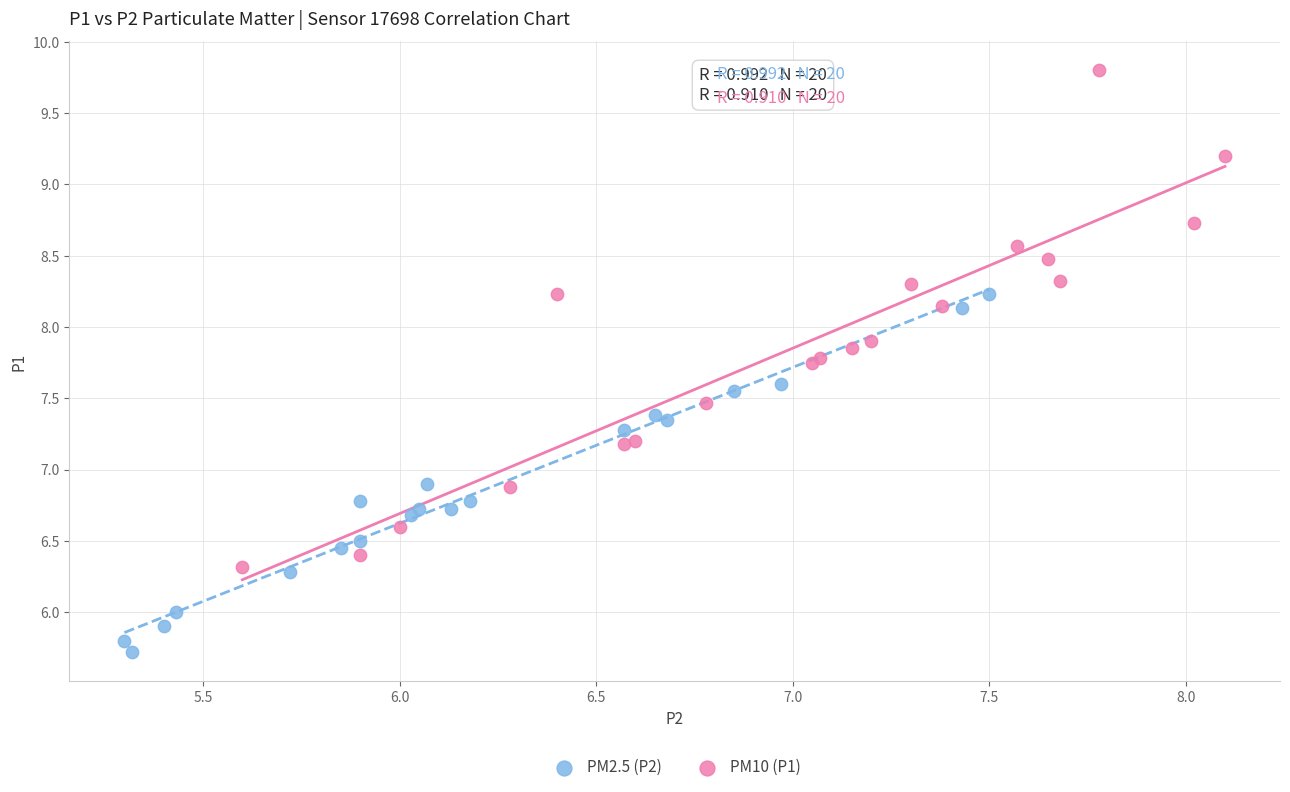

Which series has the largest Y range (max minus min)?

PM10 (P1)